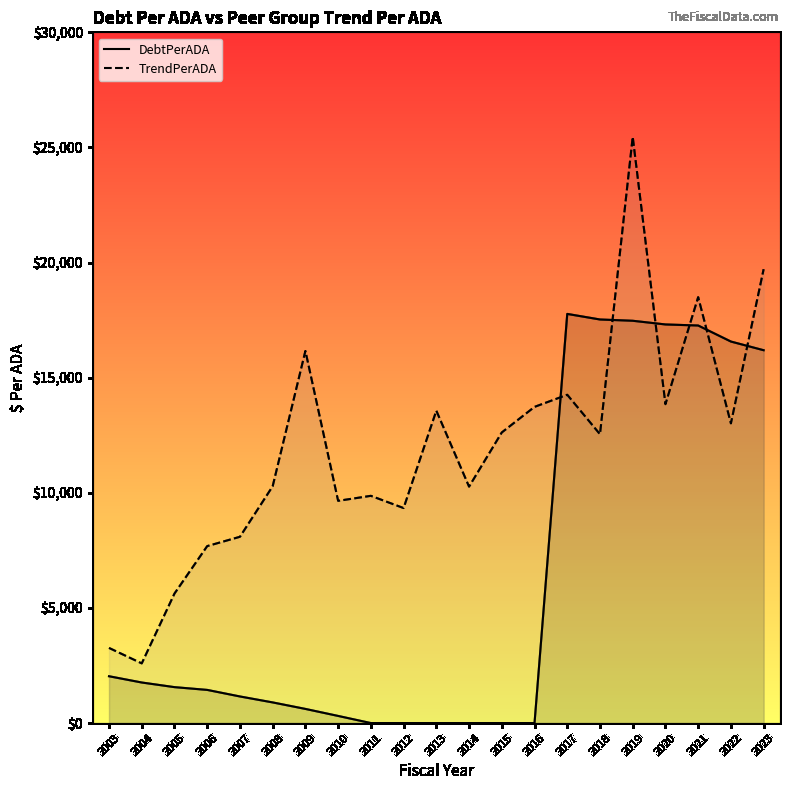

How many data points in TrendPerADA are less than 12543?

10